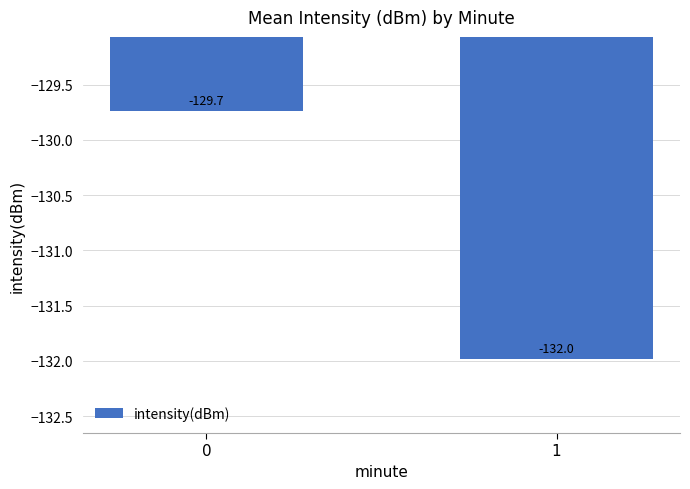

What is the greatest value displayed?

-129.7